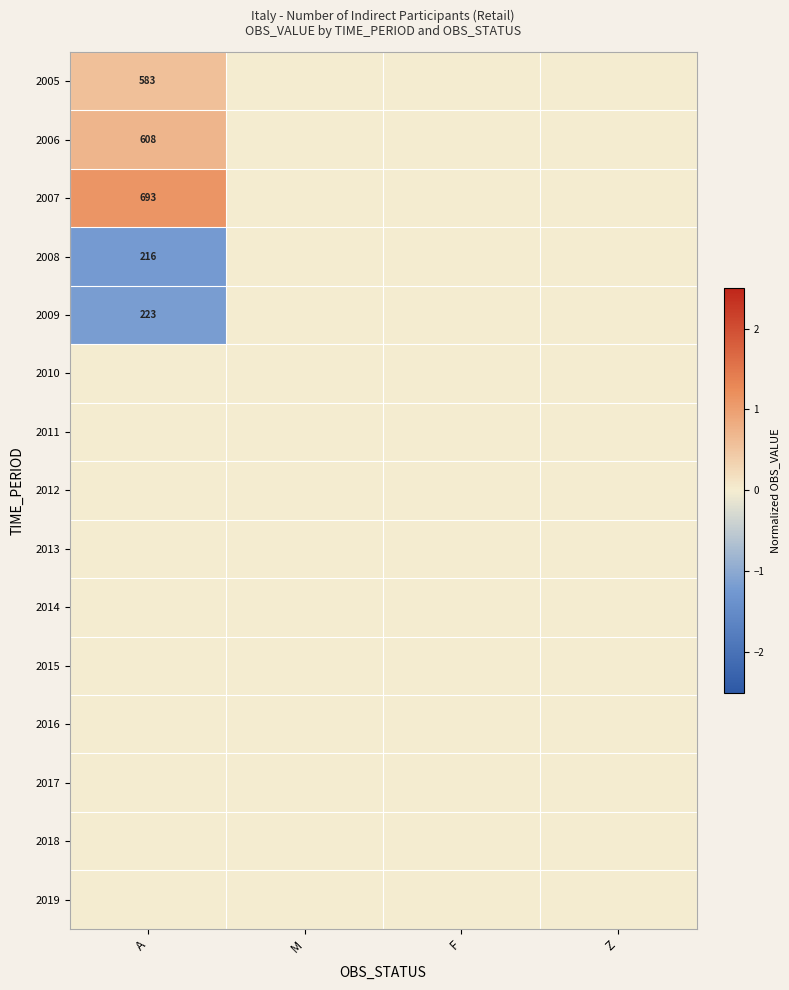

Is it true that 2009 equals 0.8 at F?

False